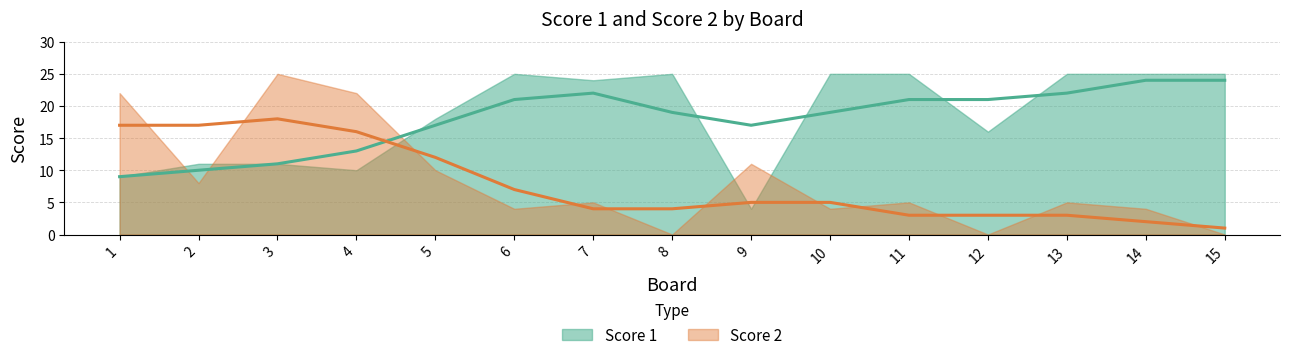

What is the value of the Score 2 (trend) point at the 2nd from the left?

17